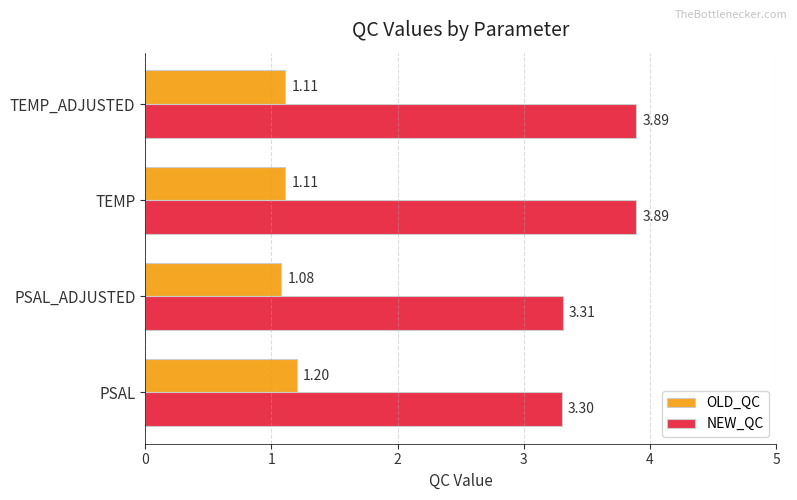

What are all the series names shown in the legend?

OLD_QC, NEW_QC